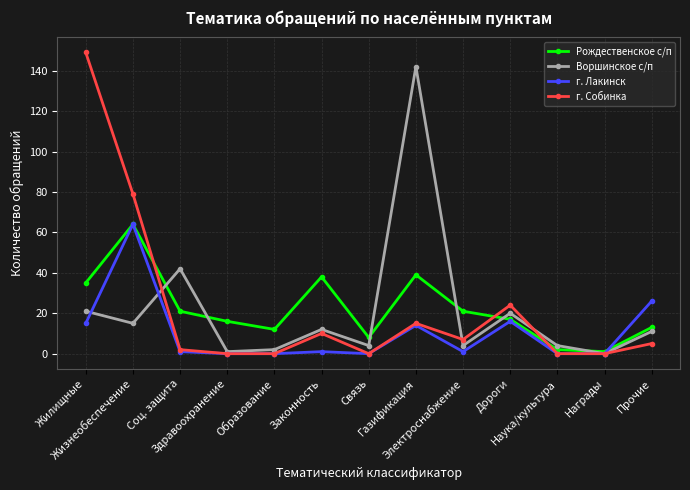

Is the value of г. Собинка at Газификация greater than the value of Рождественское с/п at Соц. защита?

No